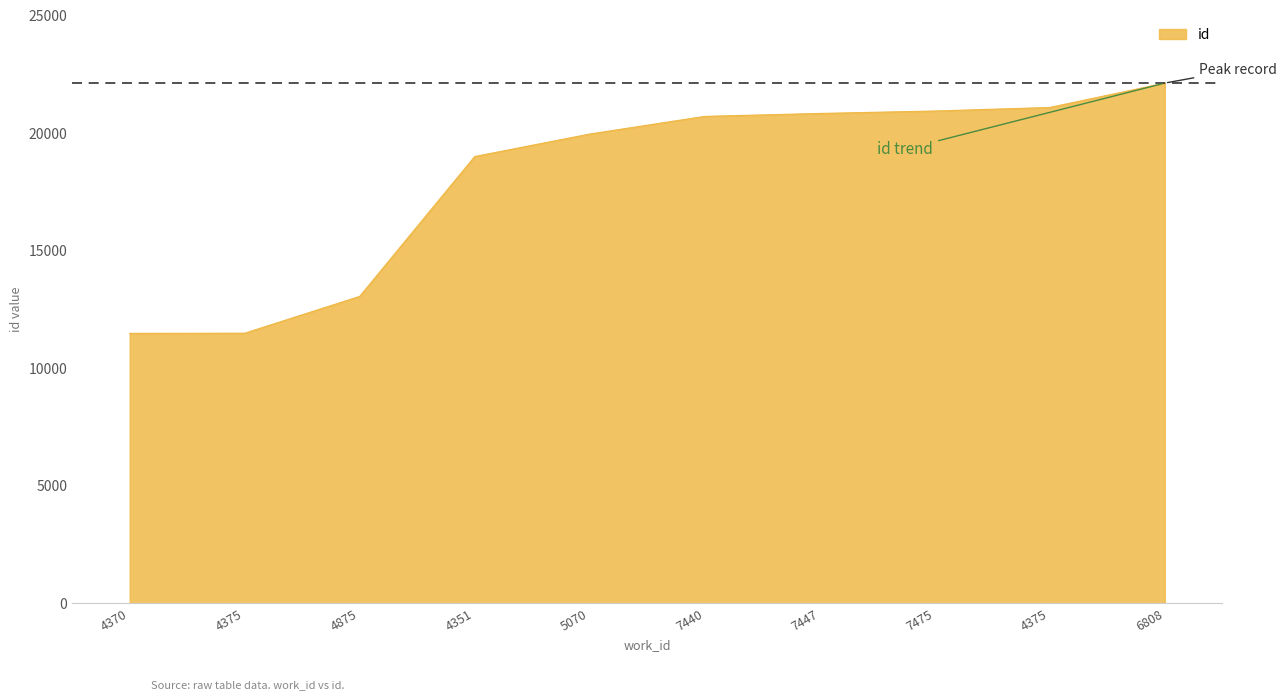

What is the change in value from 4351 to 7475?

+1935